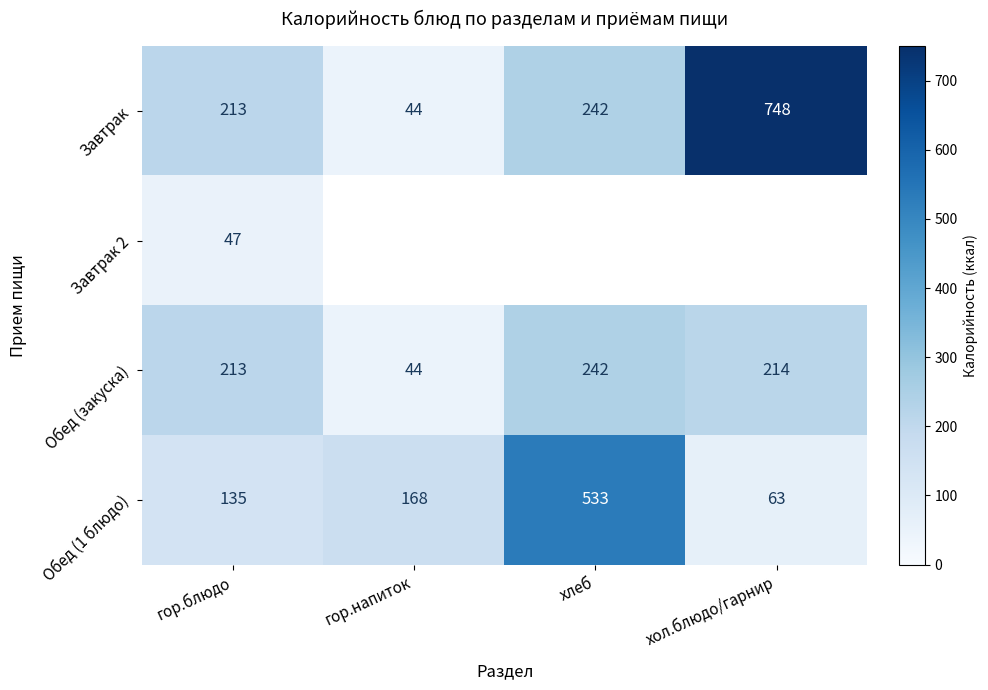

At which label does Обед (закуска) reach its minimum?

гор.напиток